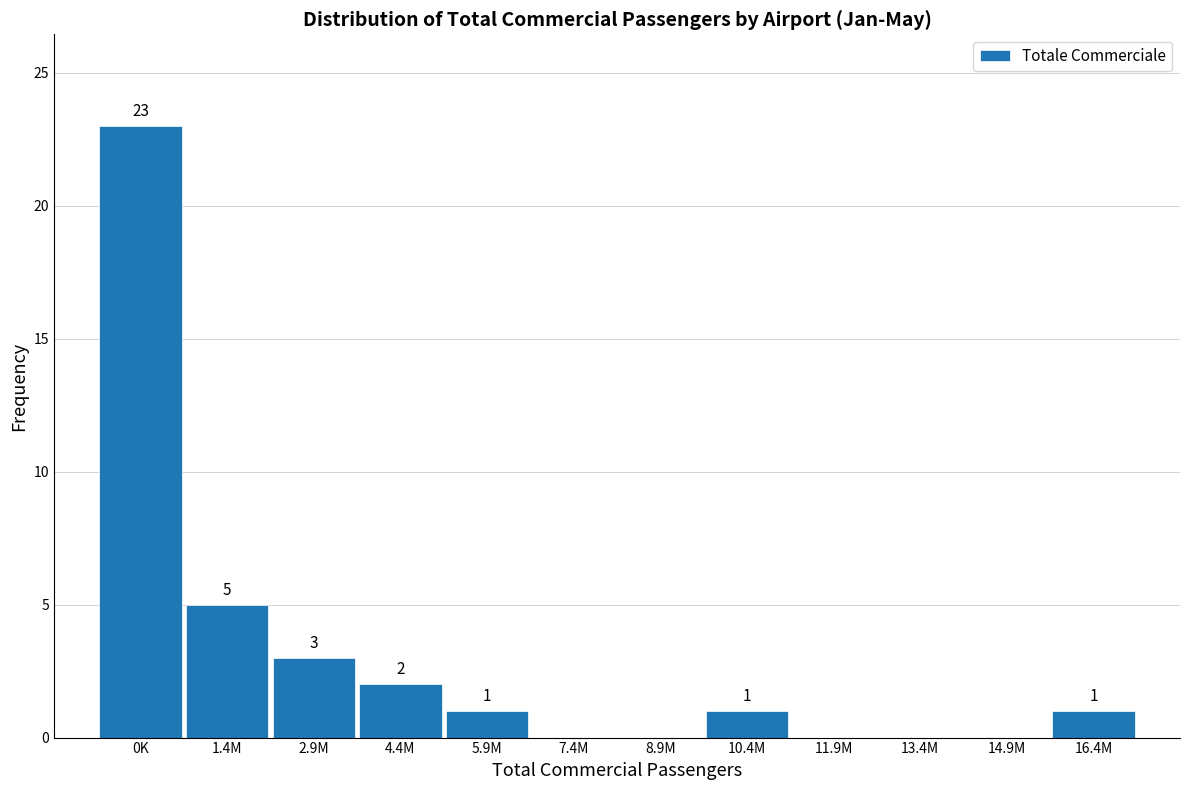

Reading left to right, extract all data points from this chart.

0K=23	1.4M=5	2.9M=3	4.4M=2	5.9M=1	7.4M=0	8.9M=0	10.4M=1	11.9M=0	13.4M=0	14.9M=0	16.4M=1